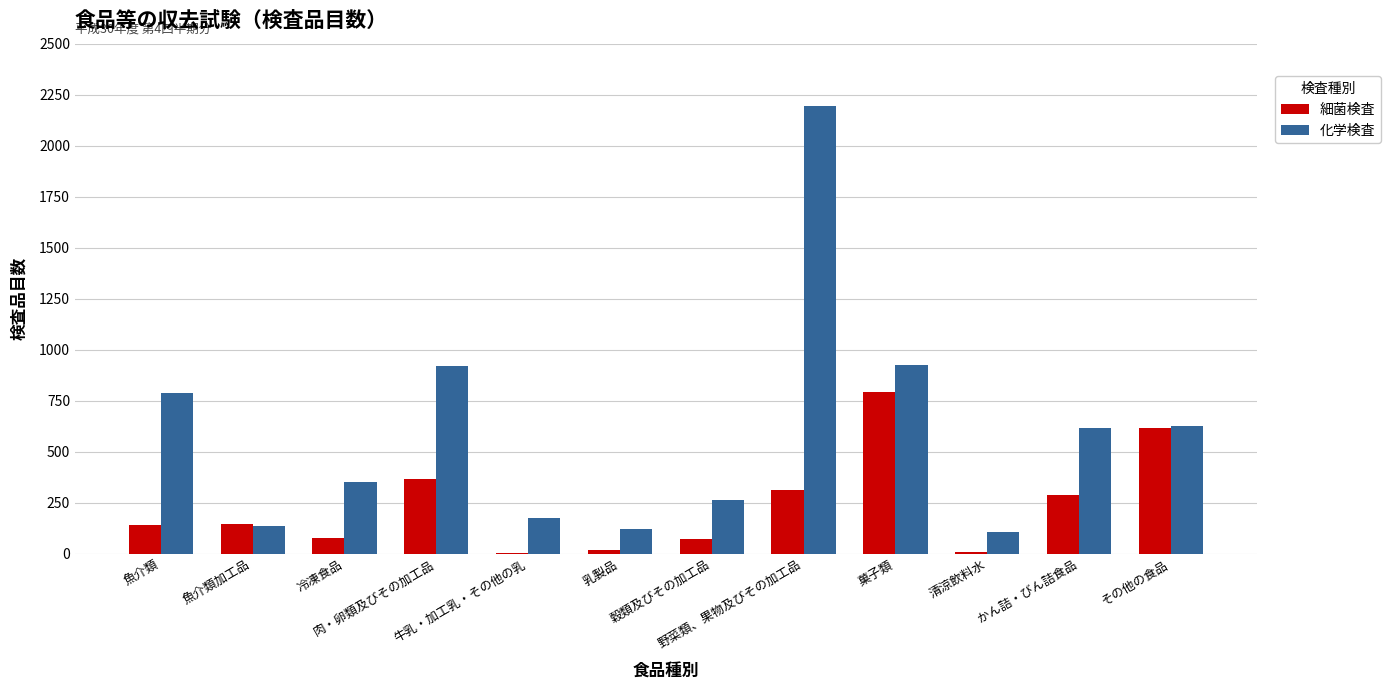

Are the bars grouped side by side (vs. stacked)?

Yes